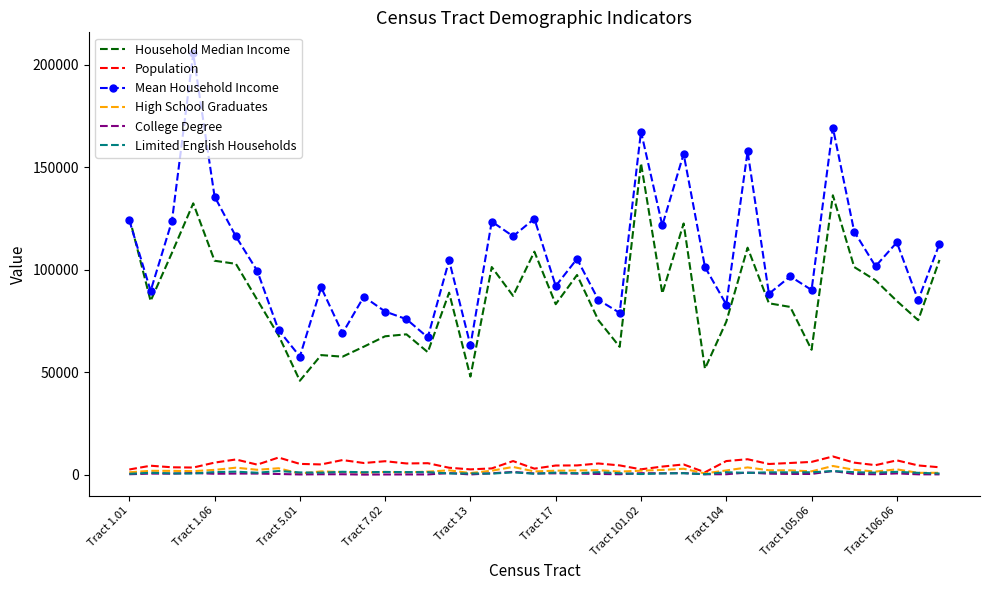

Which series has the widest spread of values?

Mean Household Income